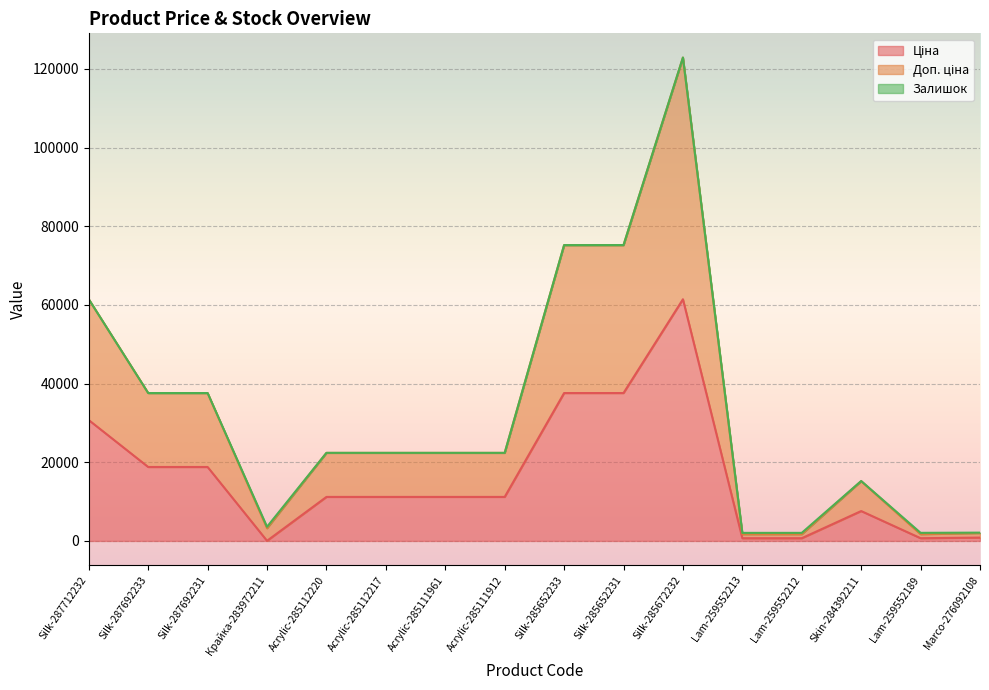

At which category is the sum across all series the highest?

Silk-285672232